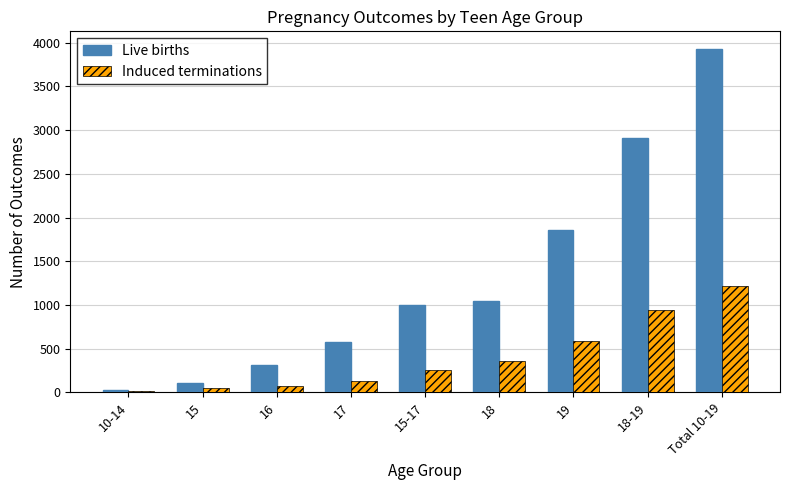

What is the minimum value shown in the chart?

20